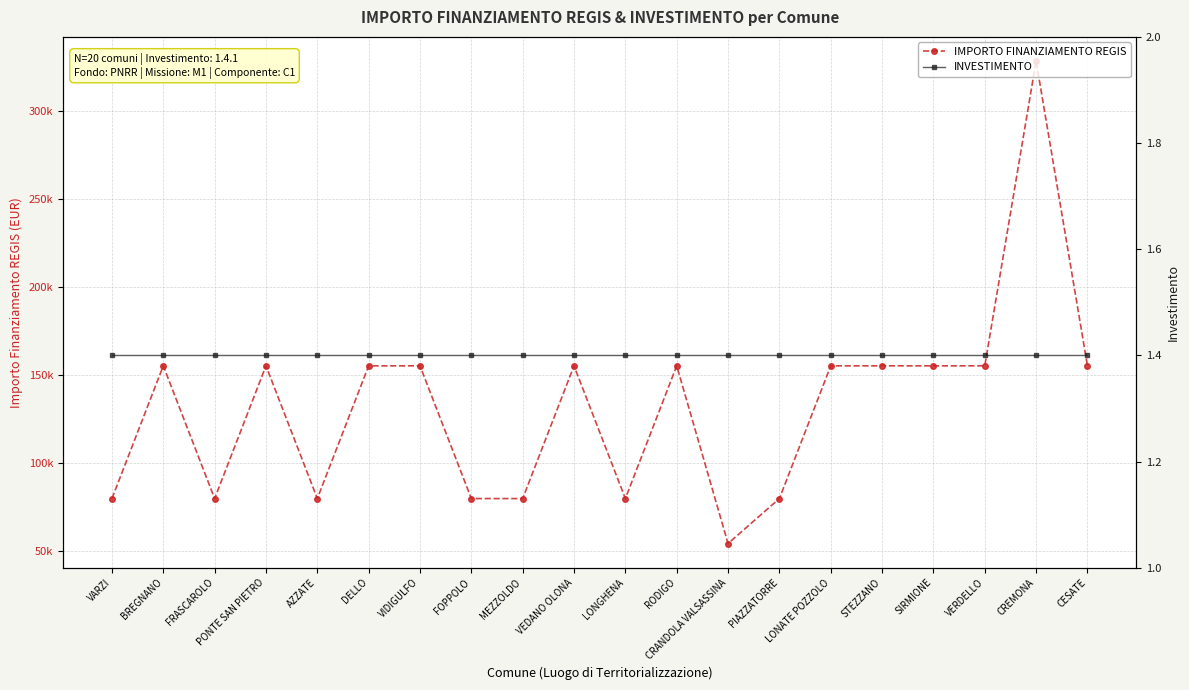

True or false: IMPORTO FINANZIAMENTO REGIS has more than 0 points higher than both neighbors.

True